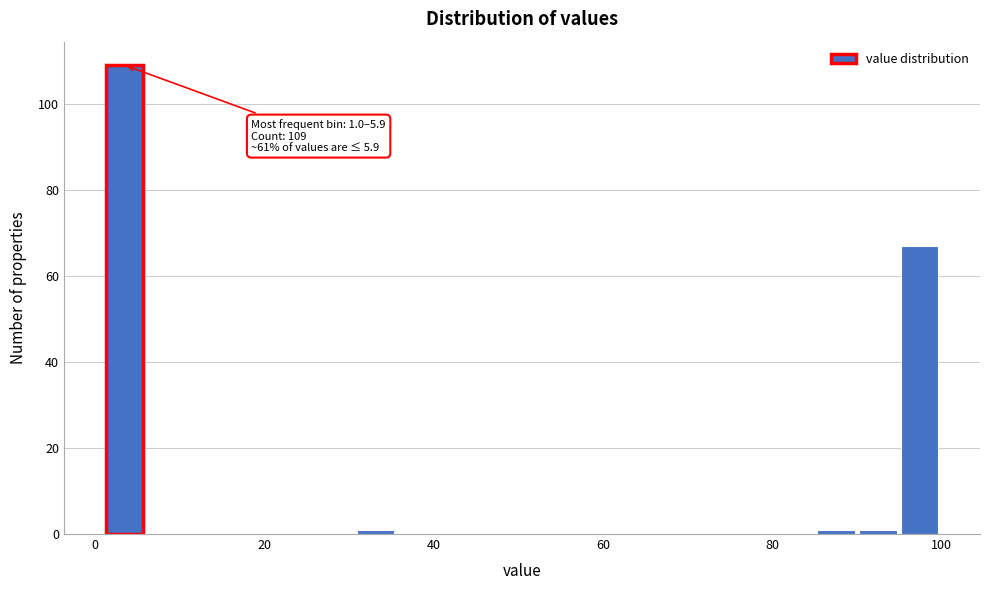

Read against the x-axis, roughly where is the centre of the tallest bar?

4